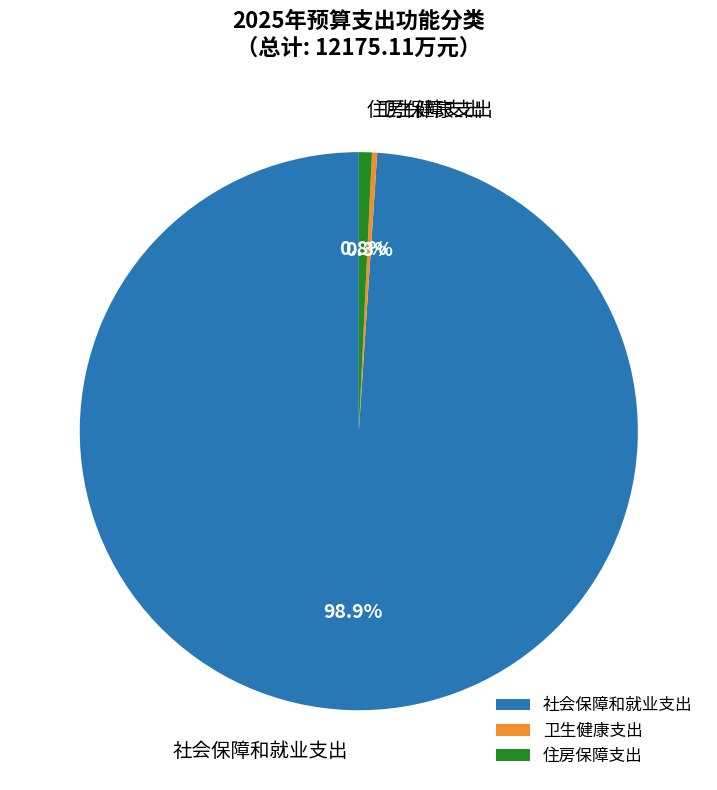

Which category has the biggest portion of the pie?

社会保障和就业支出